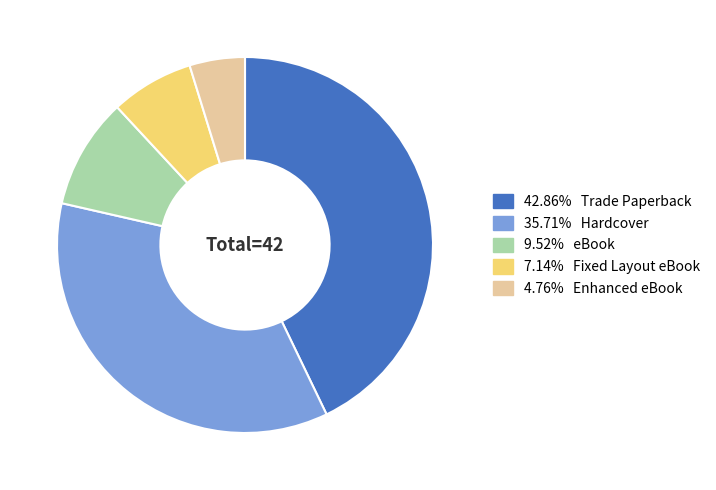

How many segments does this pie chart have?

5